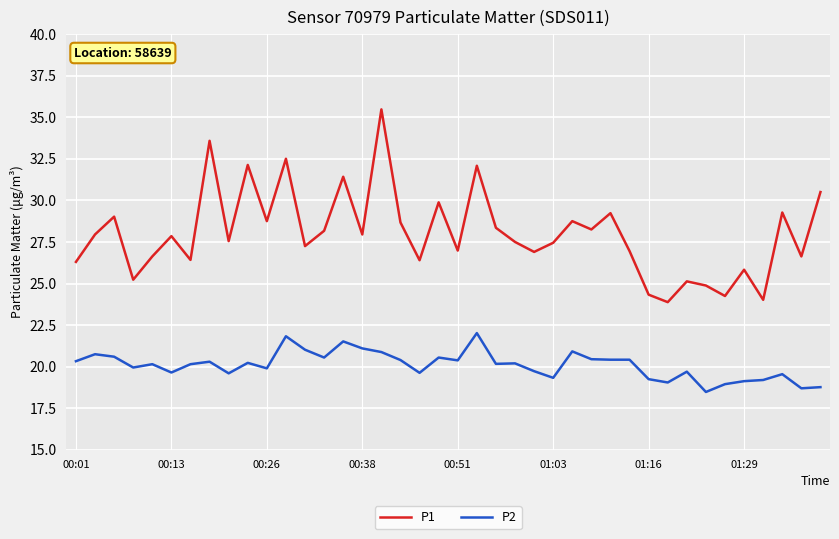

Which series has the largest total across all categories?

P1